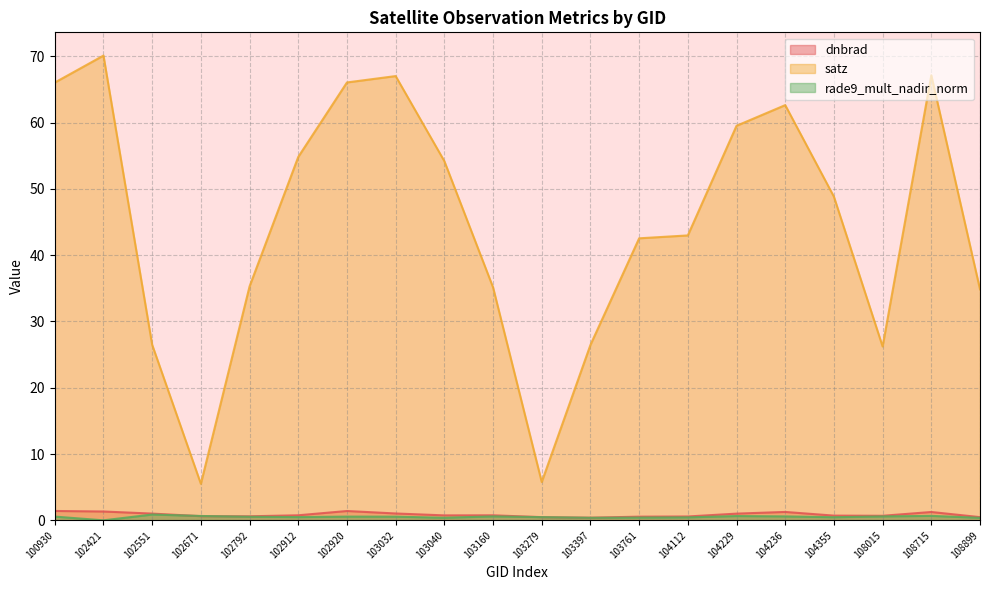

Reading right to left, list all the values displayed in this chart.

dnbrad: 0.5	1.3	0.7	0.7	1.3	1.0	0.6	0.6	0.4	0.5	0.8	0.7	1.0	1.4	0.8	0.6	0.6	1.0	1.3	1.4
satz: 34.8	67.1	26.2	48.8	62.6	59.5	43.0	42.5	26.5	5.8	35.1	54.2	67.0	66.0	54.8	35.3	5.5	26.5	70.1	66.0
rade9_mult_nadir_norm: 0.4	0.7	0.6	0.5	0.6	0.6	0.4	0.4	0.4	0.5	0.6	0.4	0.6	0.6	0.5	0.5	0.7	0.9	0.0	0.6